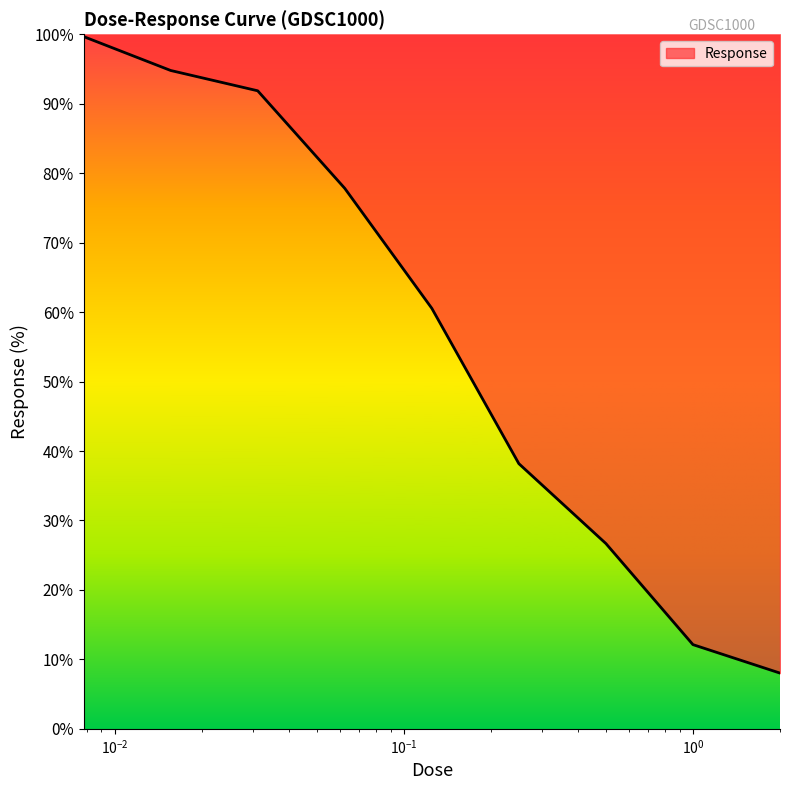

True or false: the data has more than 0 interior local peaks.

False